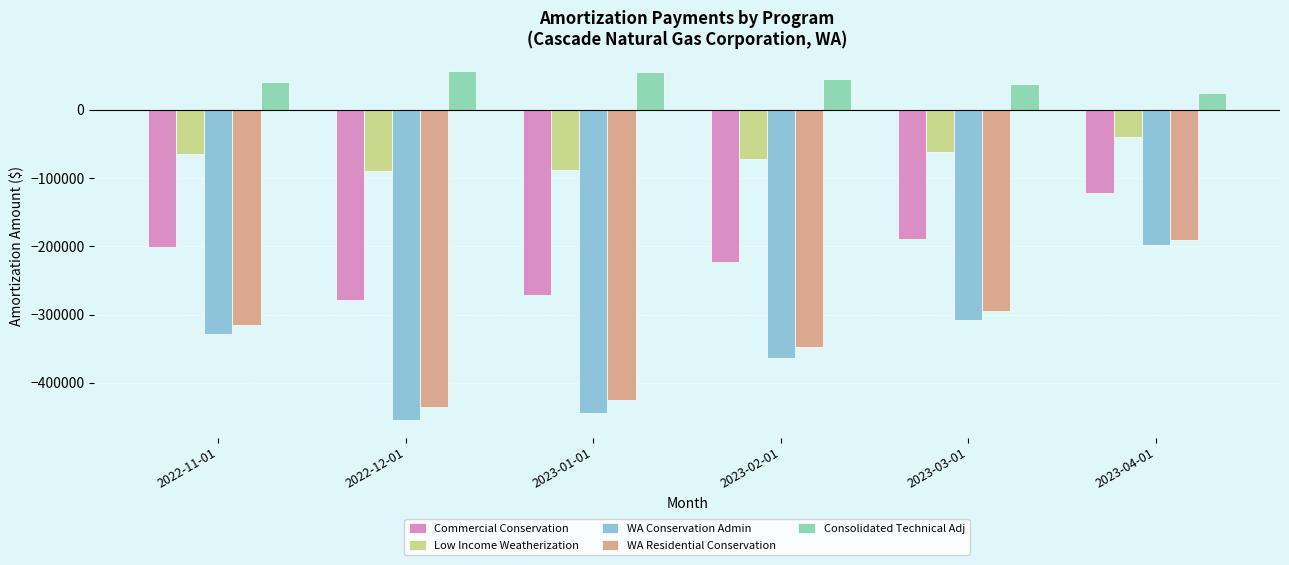

Count the number of categories in the chart.

6